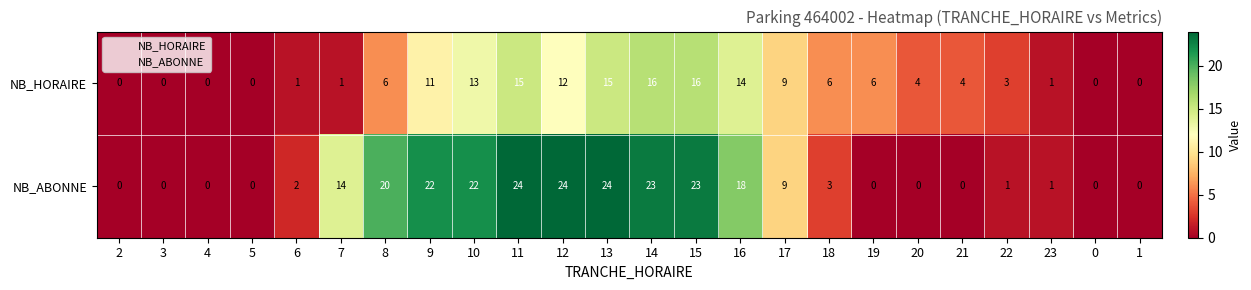

The value of NB_HORAIRE at 22 is 3. True or false?

True